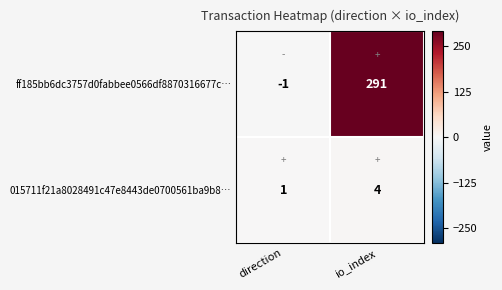

Reading right to left, what are all the values shown in this chart?

ff185bb6dc3757d0fabbee0566df8870316677c…: io_index=291	direction=-1
015711f21a8028491c47e8443de0700561ba9b8…: io_index=4	direction=1